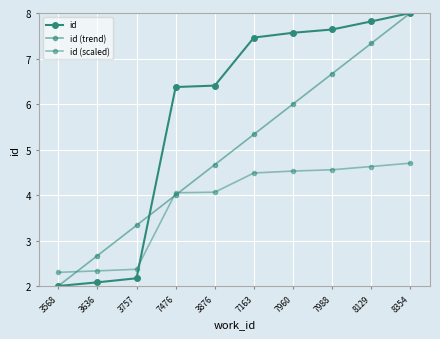

Which series has the largest total across all categories?

id